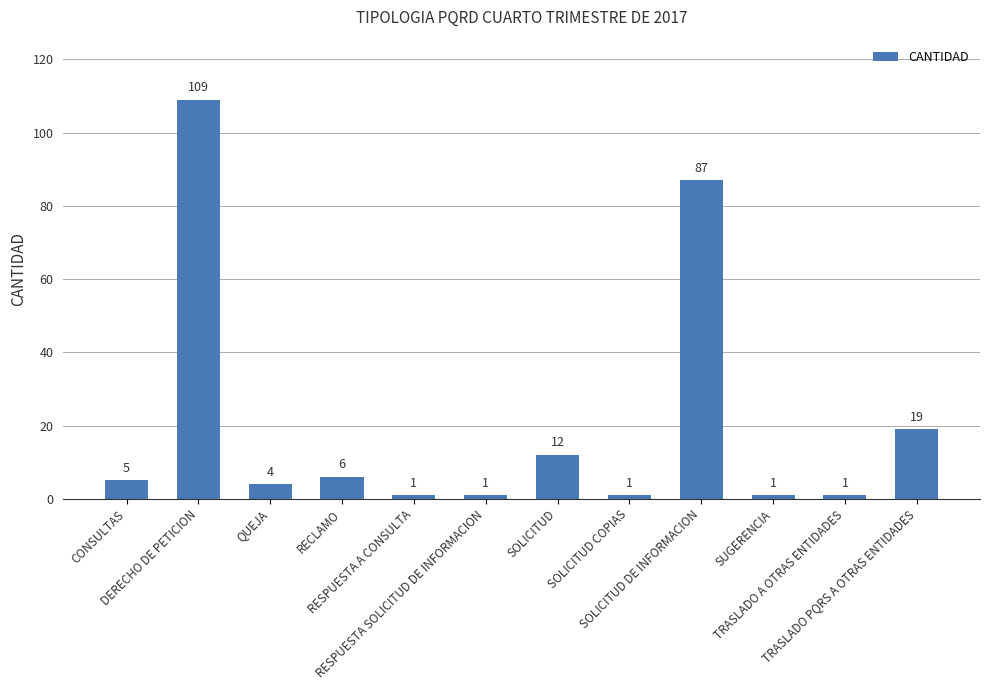

How many bars are there in total?

12